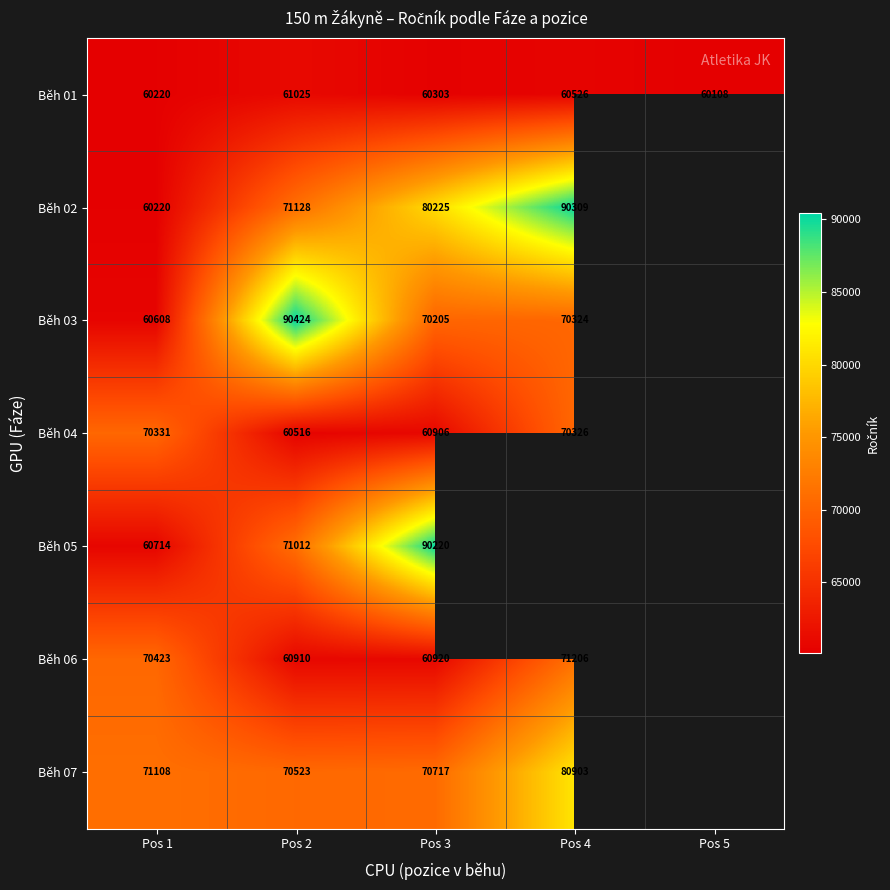

Is it true that Běh 07 equals 94135 at Pos 2?

False